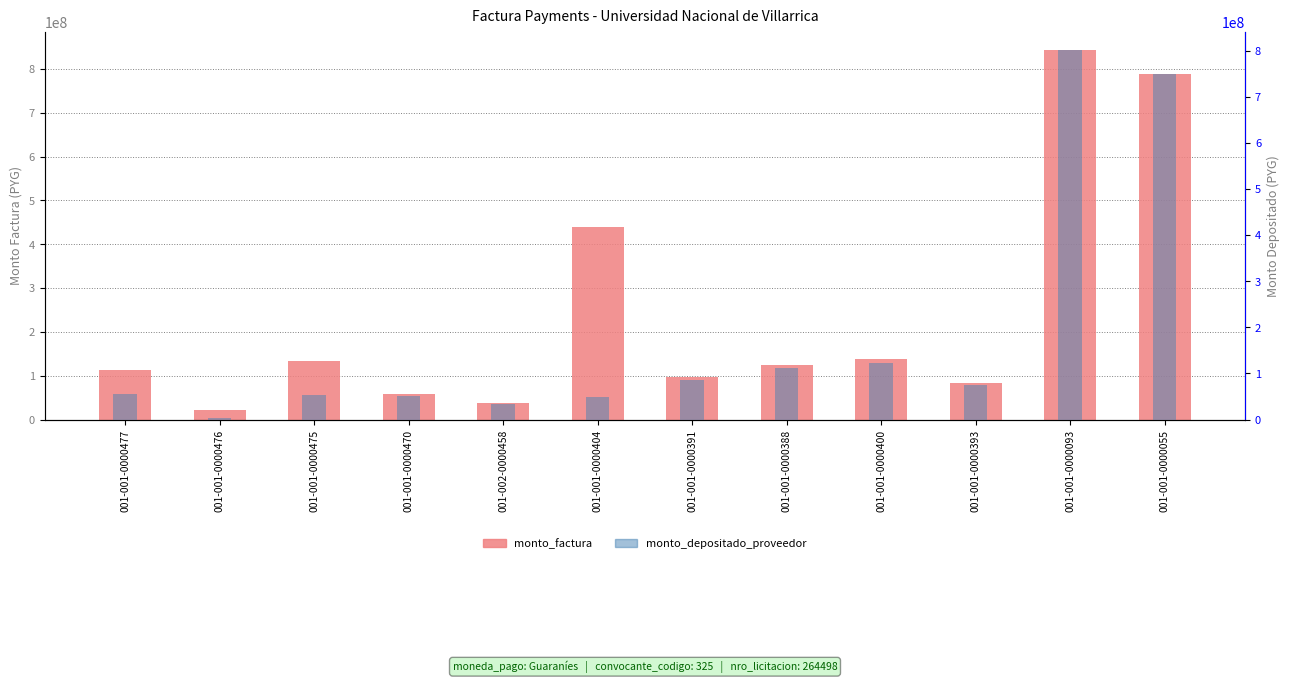

Which series changed the most between 001-001-0000388 and 001-001-0000093?

monto_factura